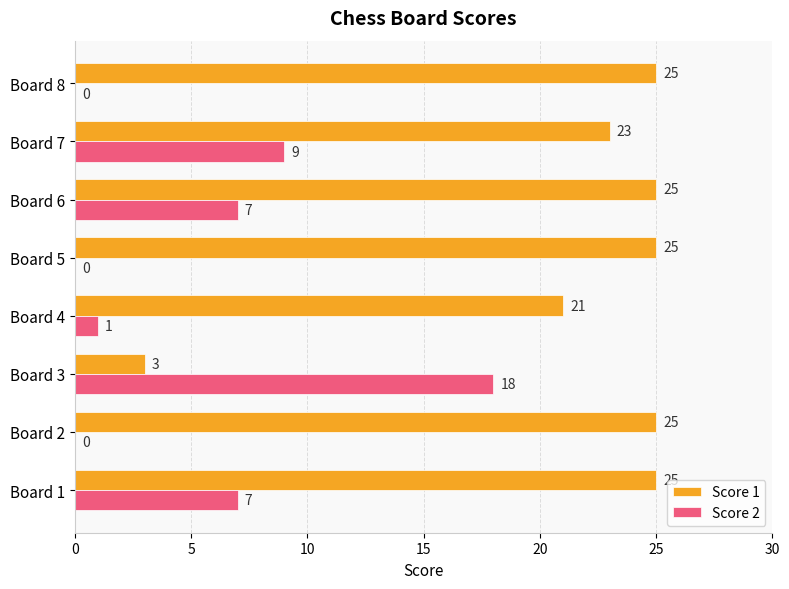

What is the maximum value shown in the chart?

25